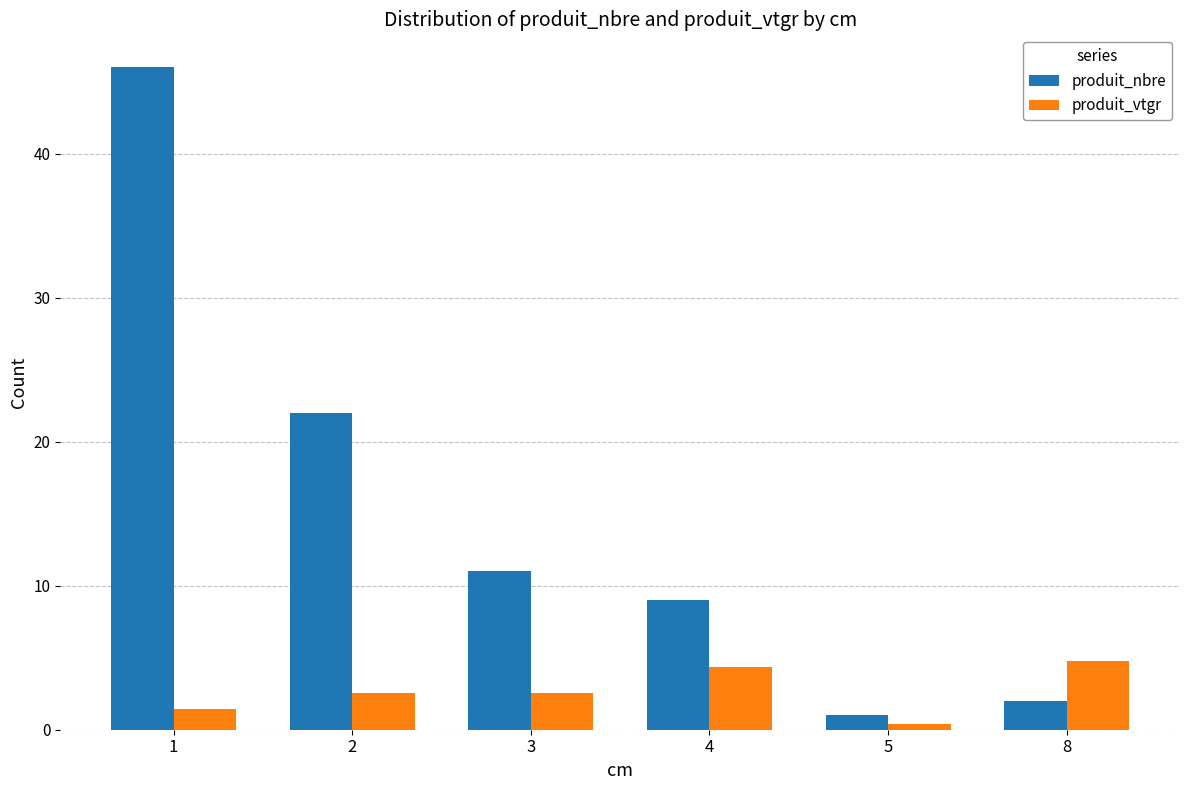

How many bars are there in total?

12